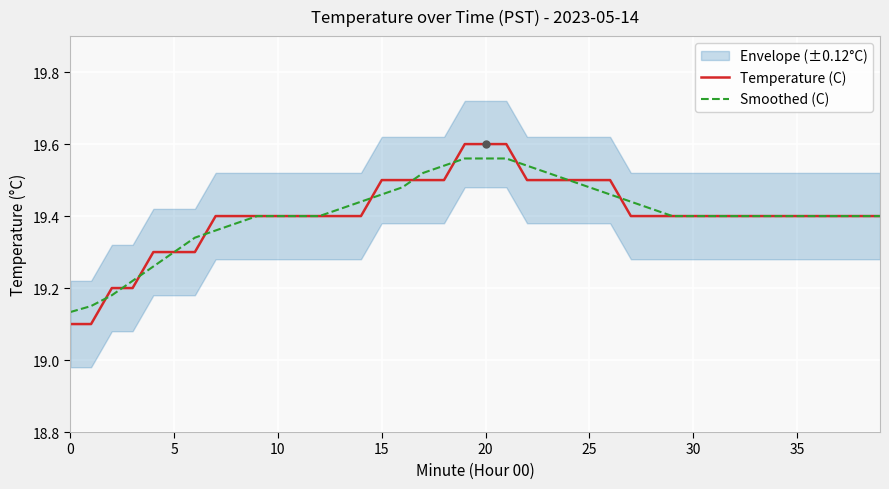

After their last crossing, which series has the higher values: Temperature (C) or Smoothed (C)?

Smoothed (C)